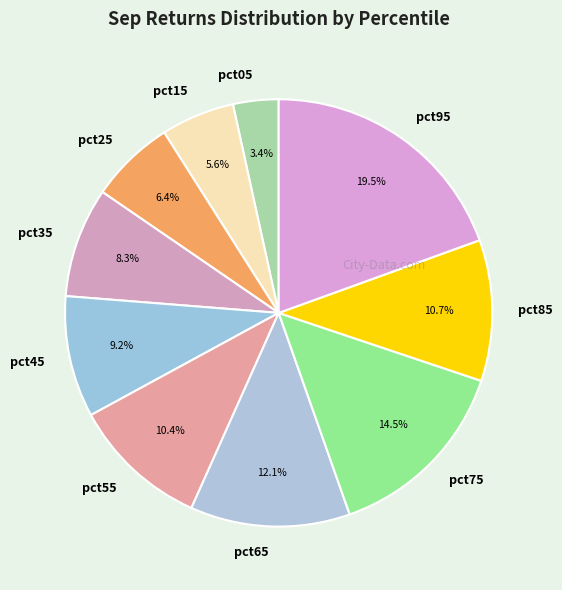

Combined, what portion of the pie is pct45 and pct85?

19.9%